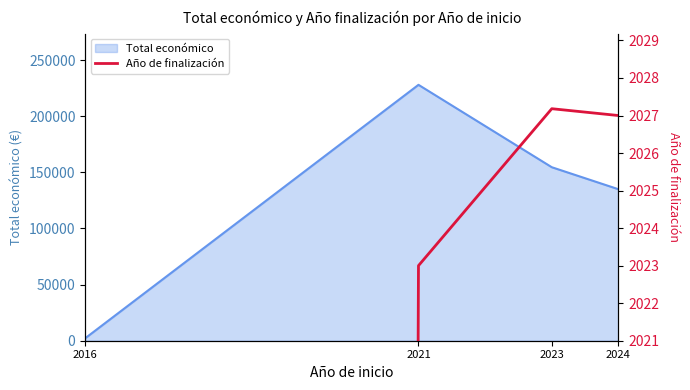

The value of Total económico at 2023 is 256655.1. True or false?

False